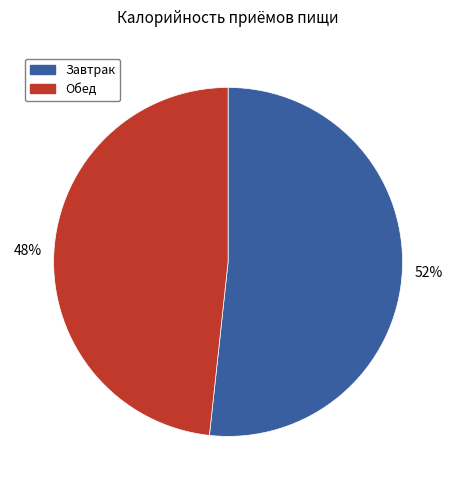

How many segments does this pie chart have?

2